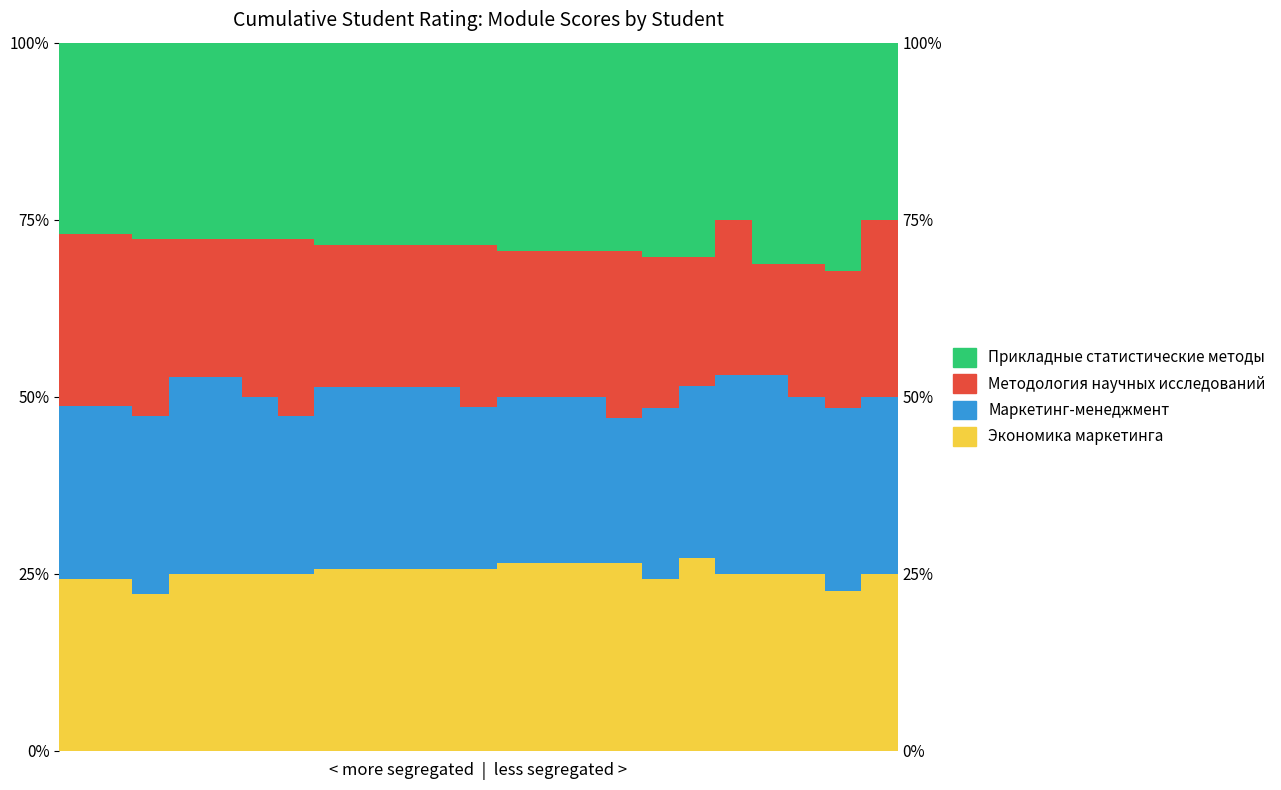

What is the difference between the highest and lowest values at 6?

5.6